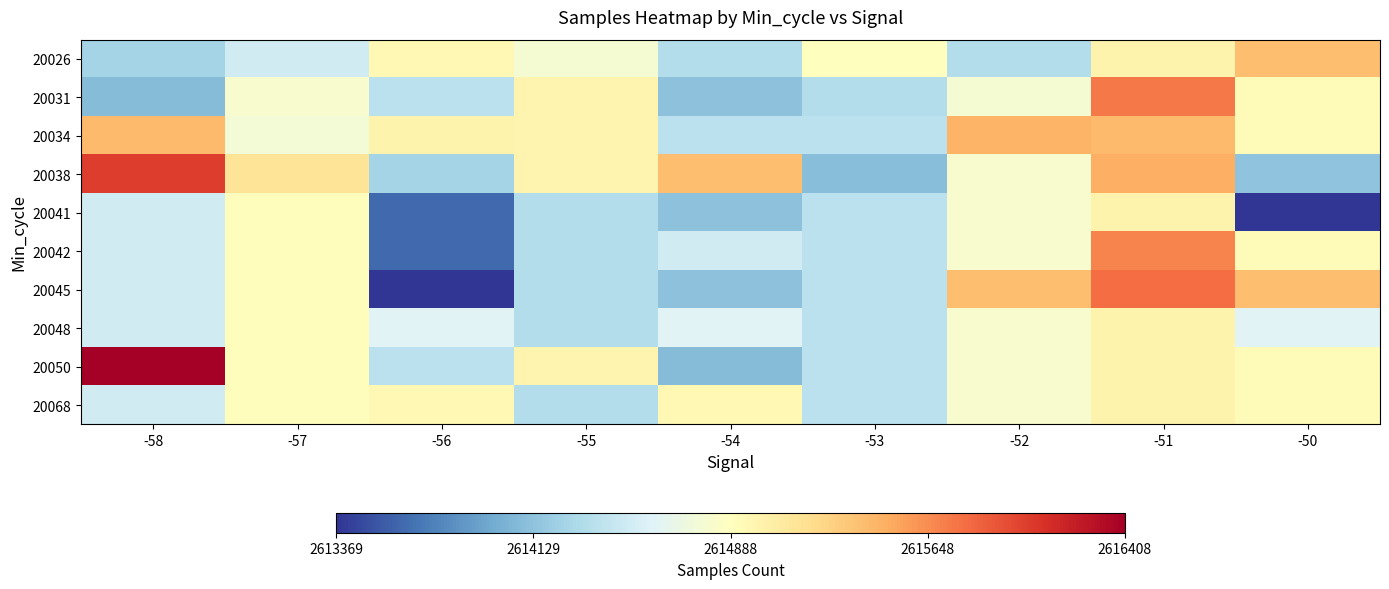

Reading left to right, extract all data points from this chart.

20026: -58=2614252	-57=2614507	-56=2614953	-55=2614782	-54=2614332	-53=2614898	-52=2614342	-51=2615005	-50=2615396
20031: -58=2614089	-57=2614806	-56=2614380	-55=2614995	-54=2614119	-53=2614342	-52=2614782	-51=2615733	-50=2614925
20034: -58=2615420	-57=2614768	-56=2615005	-55=2614995	-54=2614380	-53=2614380	-52=2615457	-51=2615420	-50=2614925
20038: -58=2616035	-57=2615138	-56=2614252	-55=2614995	-54=2615393	-53=2614102	-52=2614806	-51=2615477	-50=2614135
20041: -58=2614507	-57=2614901	-56=2613620	-55=2614342	-54=2614119	-53=2614380	-52=2614806	-51=2615005	-50=2613369
20042: -58=2614507	-57=2614901	-56=2613620	-55=2614342	-54=2614507	-53=2614380	-52=2614806	-51=2615689	-50=2614925
20045: -58=2614507	-57=2614901	-56=2613369	-55=2614342	-54=2614119	-53=2614380	-52=2615396	-51=2615802	-50=2615396
20048: -58=2614507	-57=2614901	-56=2614601	-55=2614342	-54=2614601	-53=2614380	-52=2614806	-51=2615005	-50=2614601
20050: -58=2616408	-57=2614901	-56=2614380	-55=2614995	-54=2614089	-53=2614380	-52=2614806	-51=2615005	-50=2614925
20068: -58=2614507	-57=2614901	-56=2614956	-55=2614342	-54=2614956	-53=2614380	-52=2614806	-51=2615005	-50=2614925